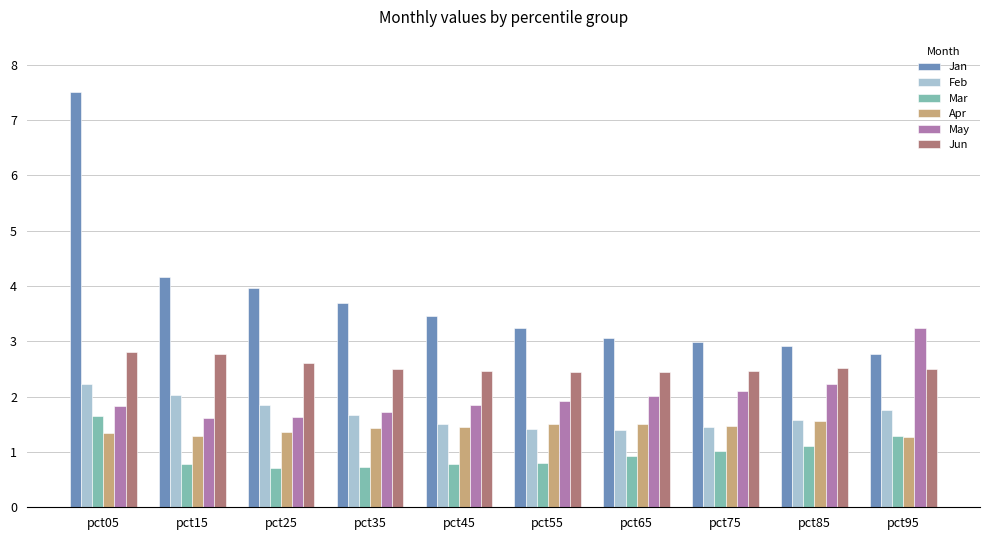

The value of Jun at pct95 is 2.5. True or false?

True